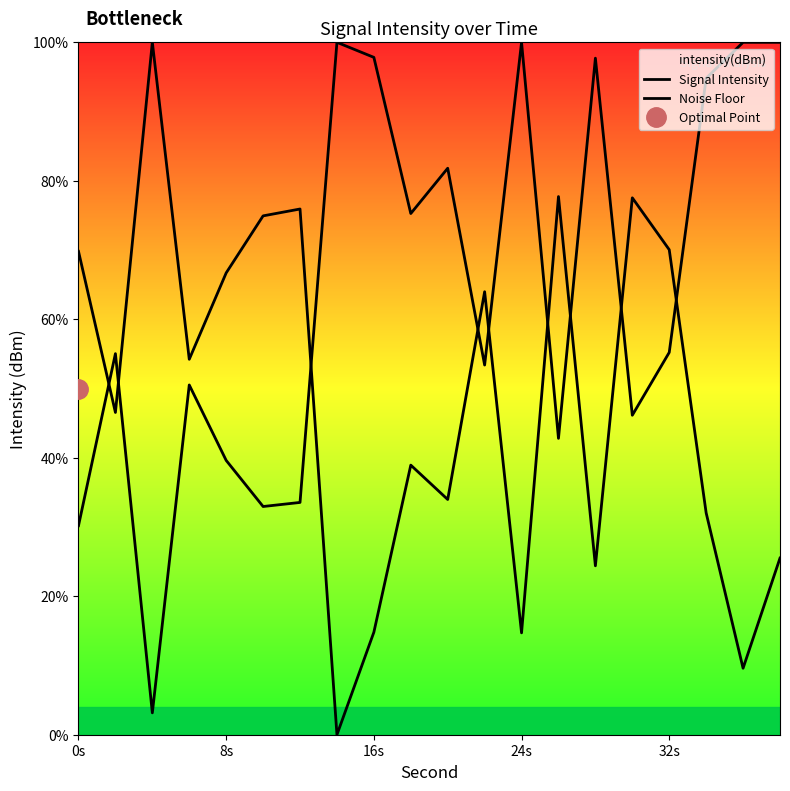

How many lines are shown in the chart?

2